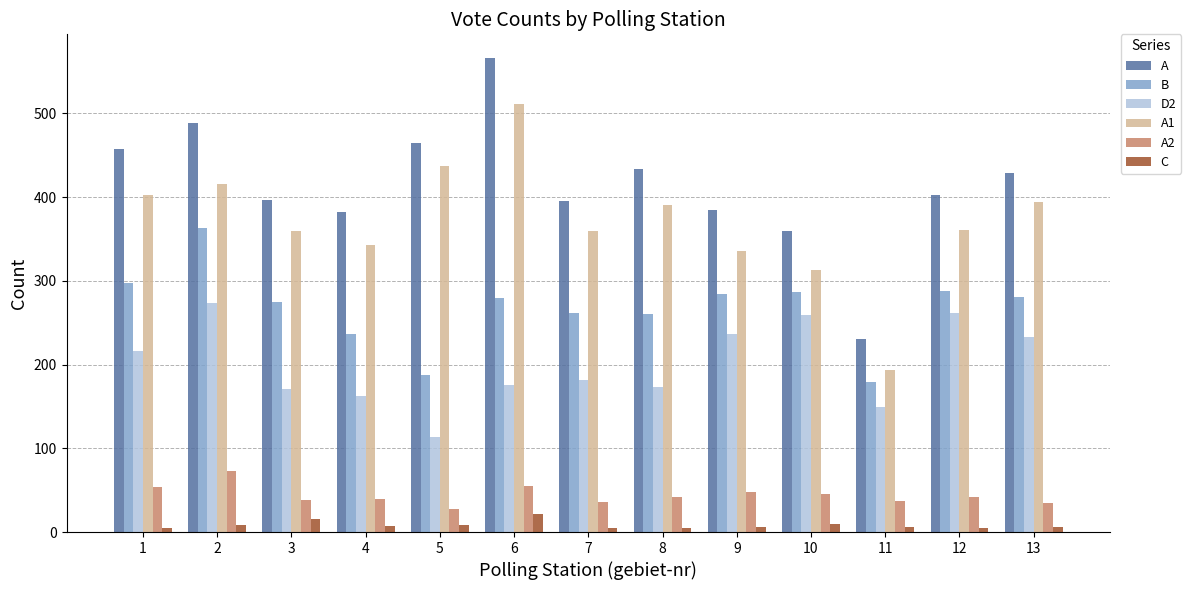

The value of D2 at 9 is 237. True or false?

True